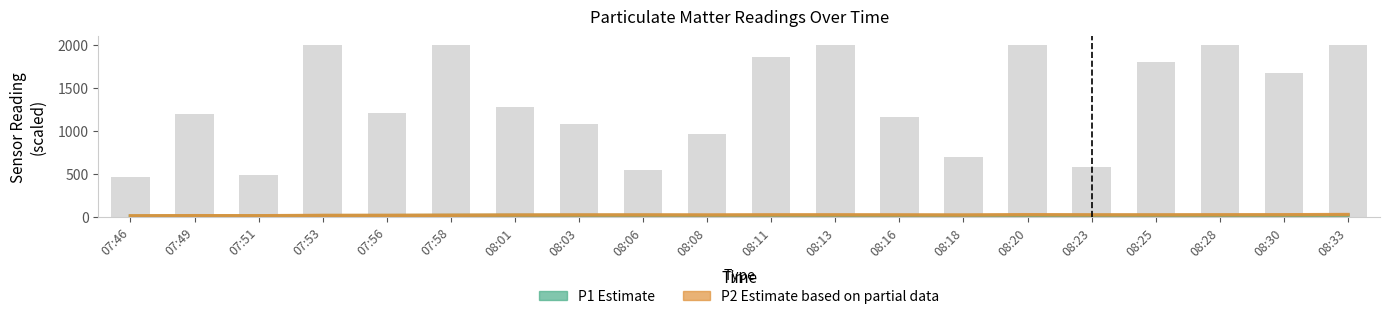

What is the spread (max minus min) of values at 07:51?

2.2